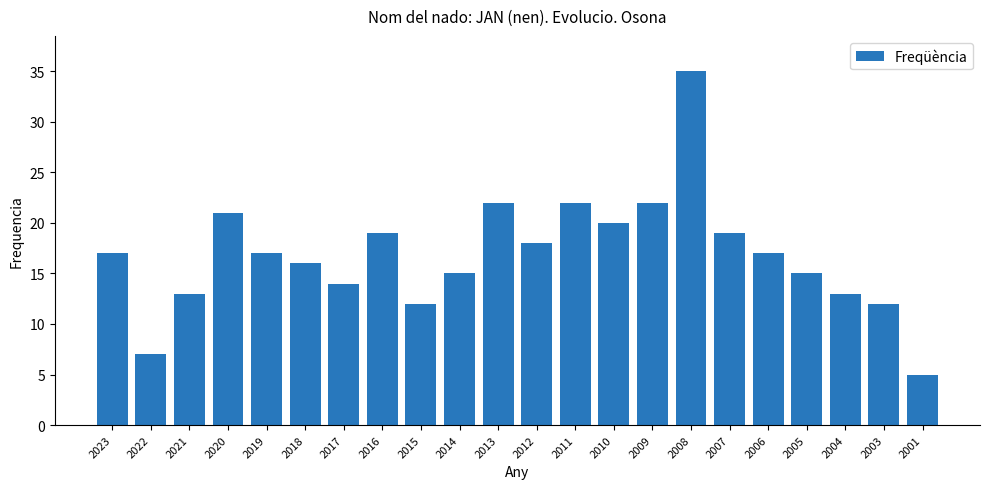

Reading left to right, what are all the values shown in this chart?

2023=17	2022=7	2021=13	2020=21	2019=17	2018=16	2017=14	2016=19	2015=12	2014=15	2013=22	2012=18	2011=22	2010=20	2009=22	2008=35	2007=19	2006=17	2005=15	2004=13	2003=12	2001=5